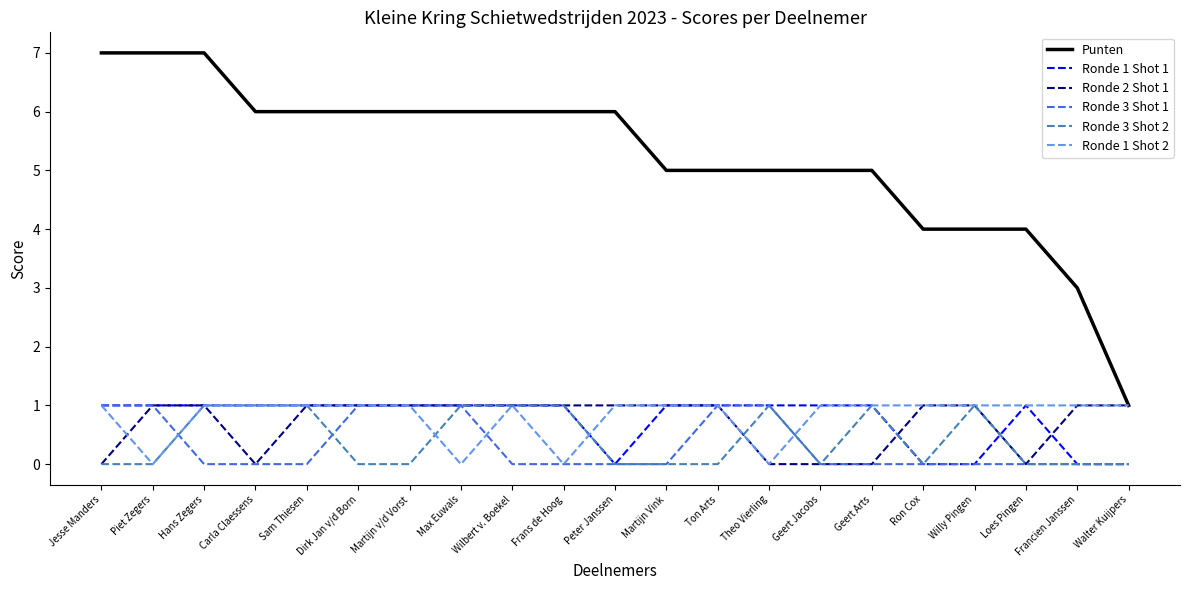

What is the difference between the highest and lowest values at Jesse Manders?

7